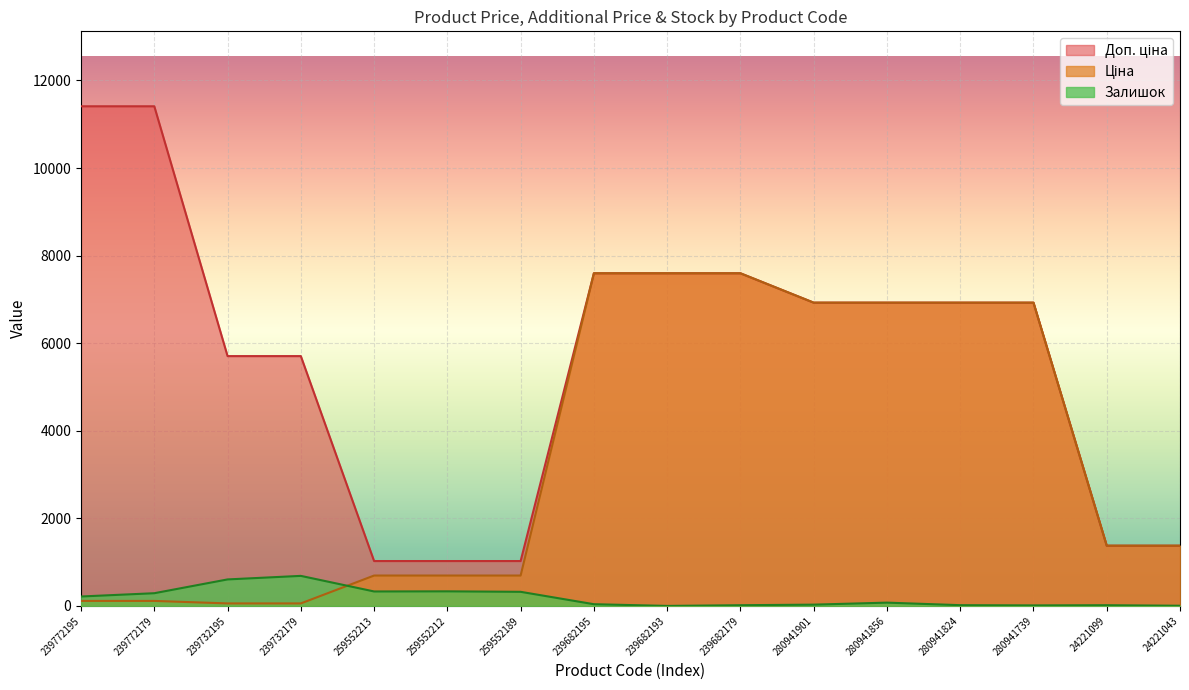

Between 280941739 and 239772195, which is larger?

280941739